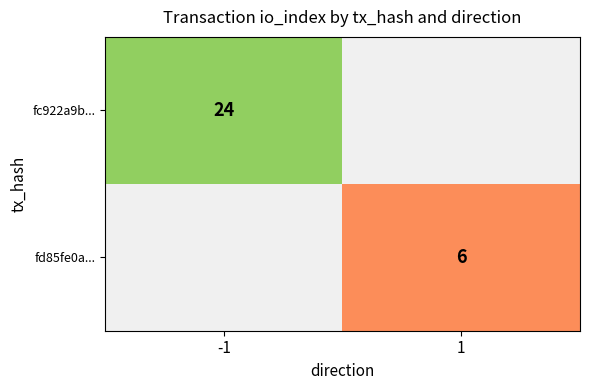

At how many categories does at least one series exceed 6?

1